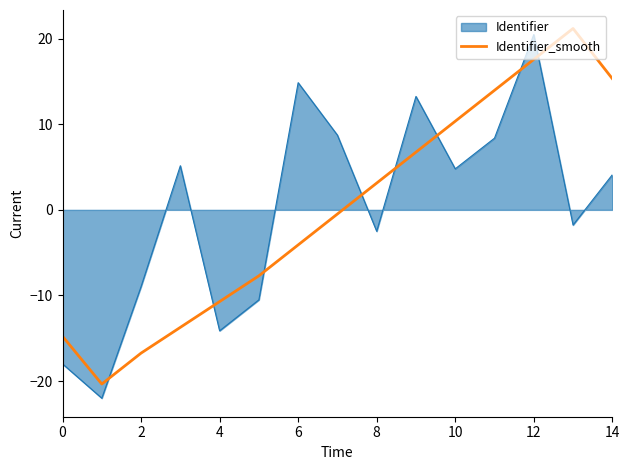

What is the lowest value of the Identifier_smooth series?

-20.3